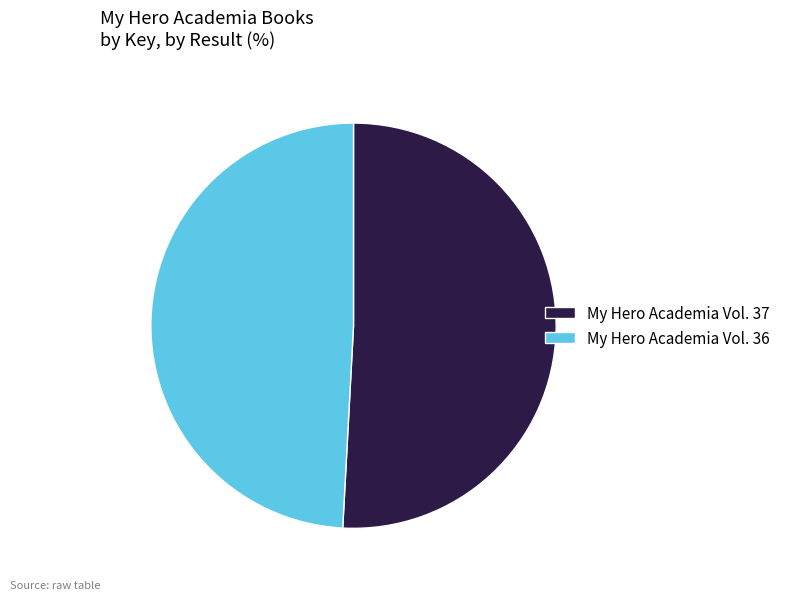

Which category has the biggest portion of the pie?

My Hero Academia Vol. 37